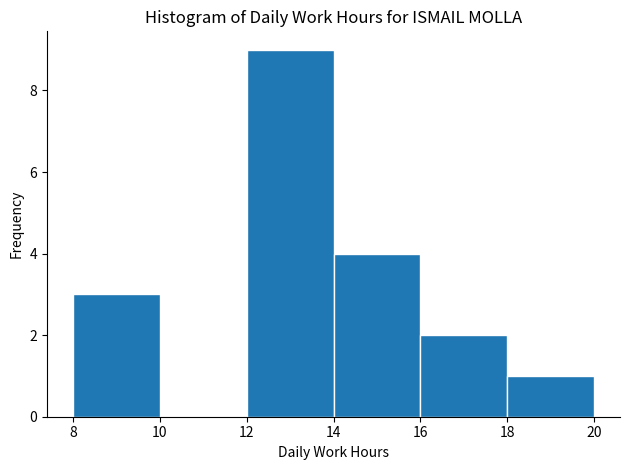

Reading left to right, transcribe this chart: for each bar, give the range it covers on the x-axis and its height. The values are not printed on the chart, so give them approximately, as read against the axis.

8 to 10: 3
10 to 12: 0
12 to 14: 9
14 to 16: 4
16 to 18: 2
18 to 20: 1